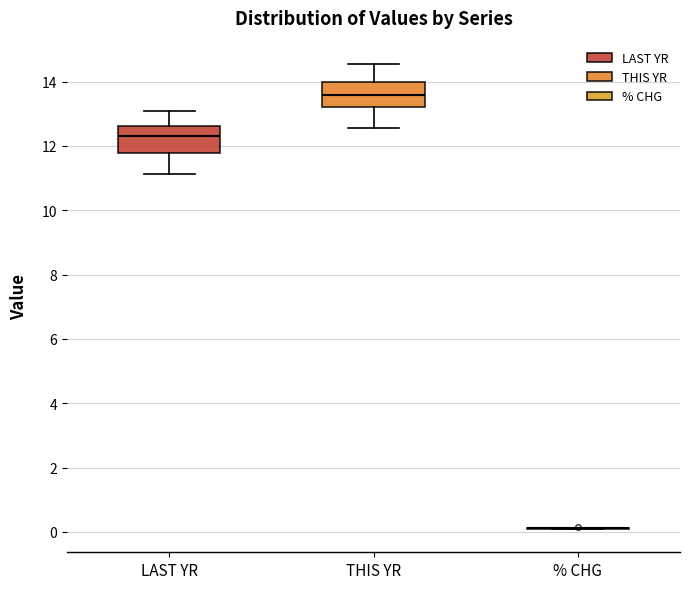

Where does the median line of the box for THIS YR sit on the y-axis? The values are not printed on the chart, so give them approximately, as read against the axis.

13.6